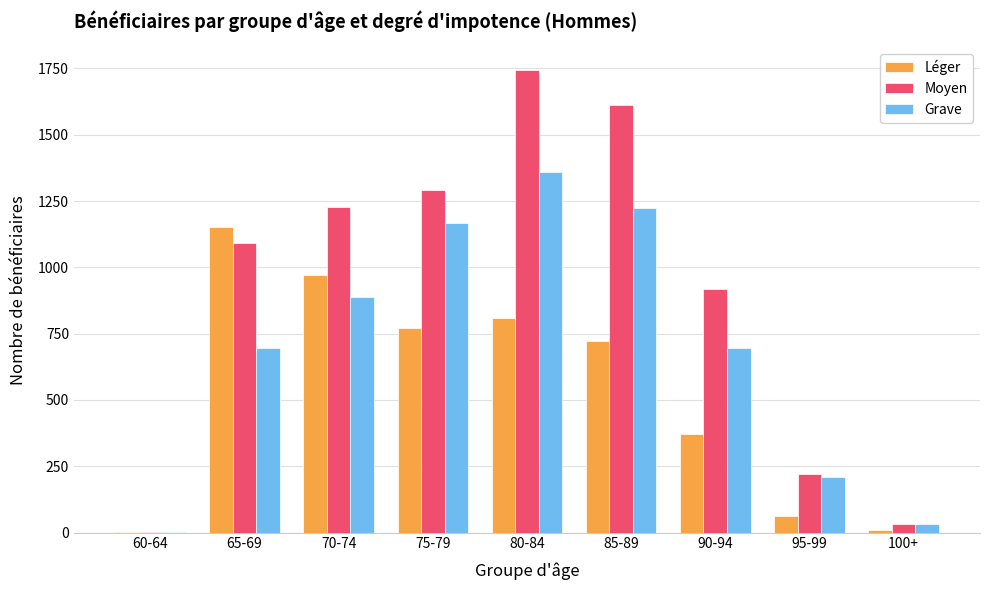

Read the Grave value at 85-89.

1225